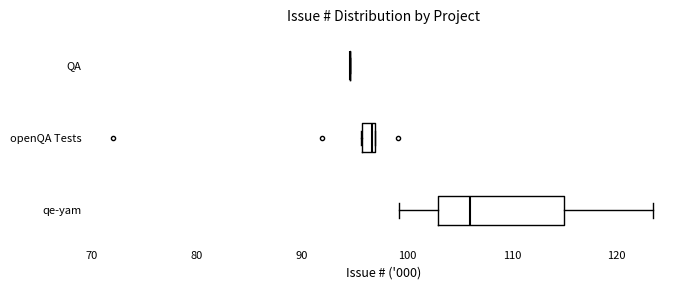

Which box is the widest, from its left edge to its right edge?

qe-yam